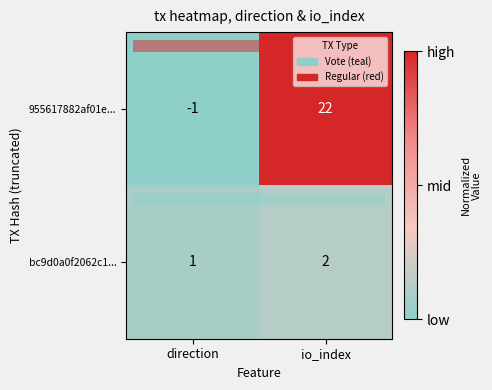

Which label corresponds to the smallest value in the chart?

direction